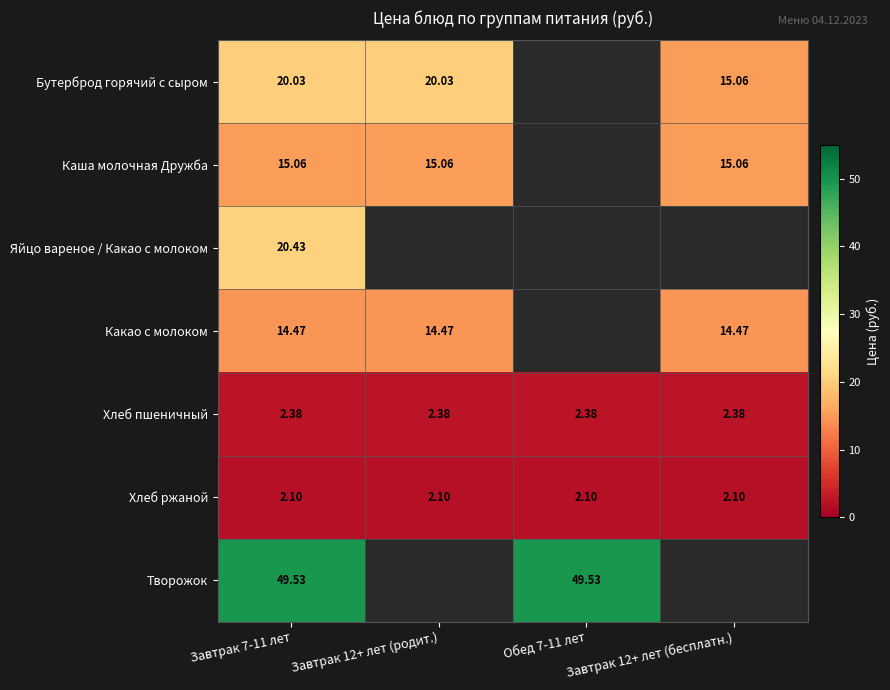

What is the greatest value displayed?

49.5